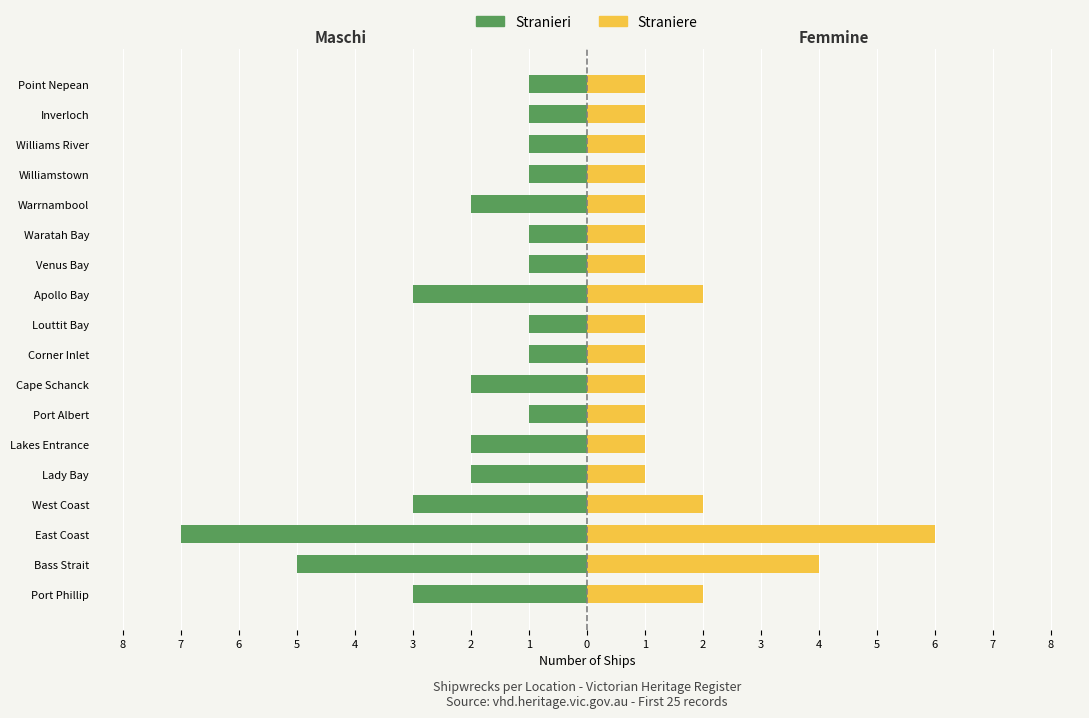

Is the value of Stranieri at Williamstown greater than the value of Straniere at Williamstown?

No